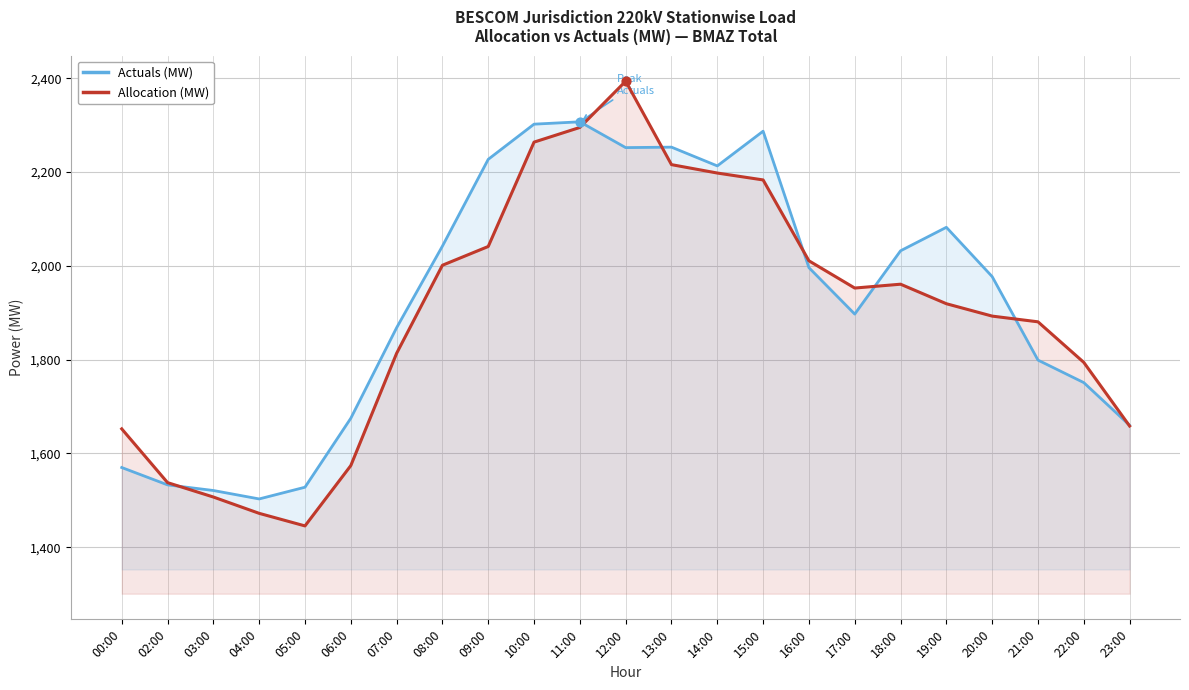

Which series contains the highest Y value?

Allocation (MW)